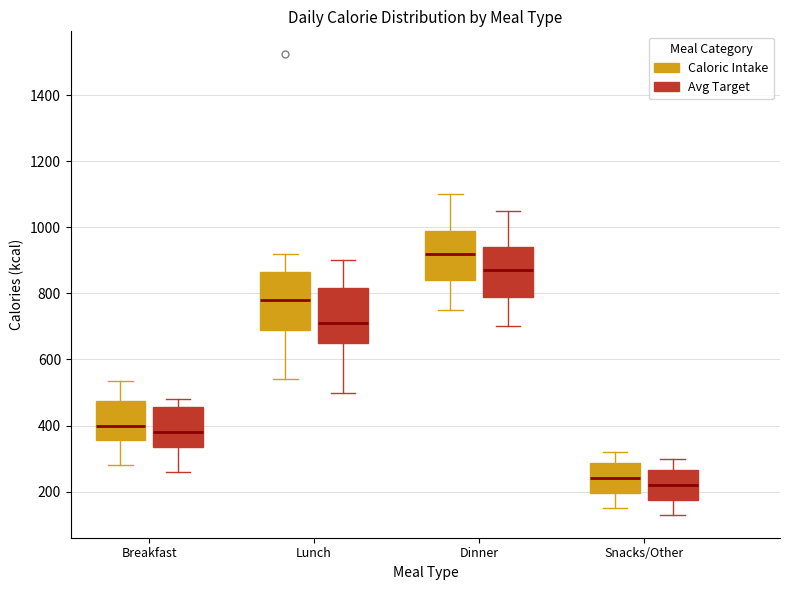

Reading left to right, transcribe this box plot: for each box, give where its median line is, the range the box spans, and where its two whiskers end, as read against the y-axis. The values are not printed on the chart, so give them approximately, as read against the axis.

Breakfast (Caloric Intake): median 400, box 360 to 480, whiskers 280 to 540
Breakfast (Avg Target): median 380, box 340 to 460, whiskers 260 to 480
Lunch (Caloric Intake): median 780, box 700 to 860, whiskers 540 to 920
Lunch (Avg Target): median 720, box 660 to 820, whiskers 500 to 900
Dinner (Caloric Intake): median 920, box 840 to 1000, whiskers 760 to 1100
Dinner (Avg Target): median 880, box 800 to 940, whiskers 700 to 1060
Snacks/Other (Caloric Intake): median 240, box 200 to 280, whiskers 160 to 320
Snacks/Other (Avg Target): median 220, box 180 to 260, whiskers 140 to 300